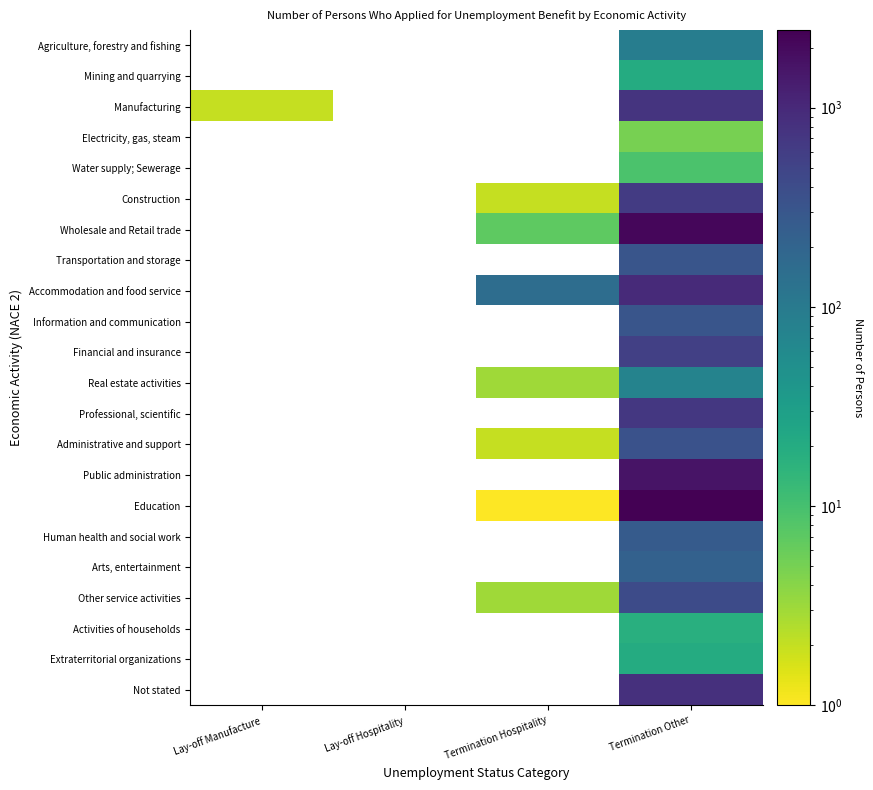

Is the value of Activities of households at Lay-off Manufacture greater than the value of Not stated at Termination Hospitality?

No